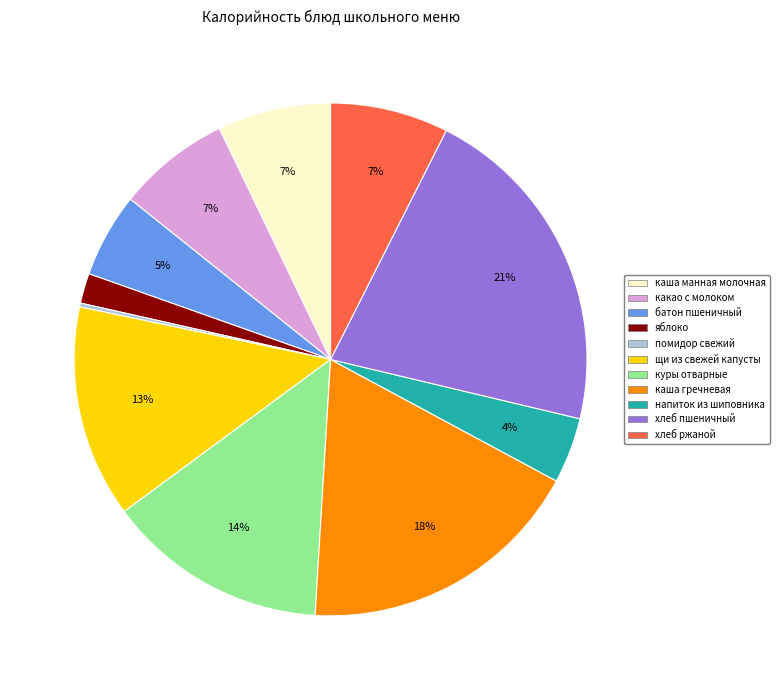

The яблоко slice represents 2% of the pie. True or false?

True